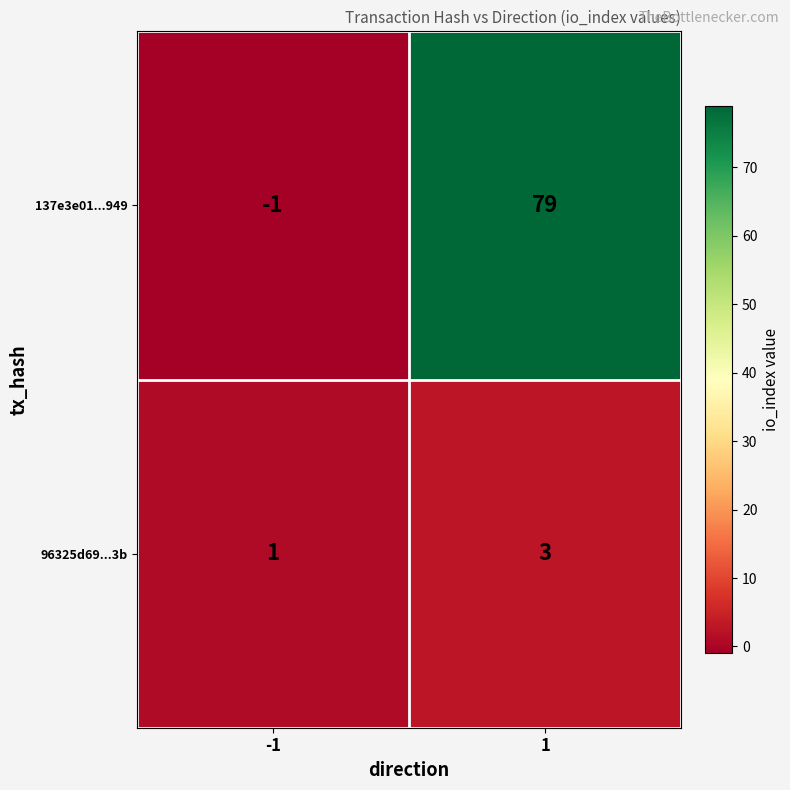

Rank the series by their average value, from lowest to highest.

96325d69...3b, 137e3e01...949